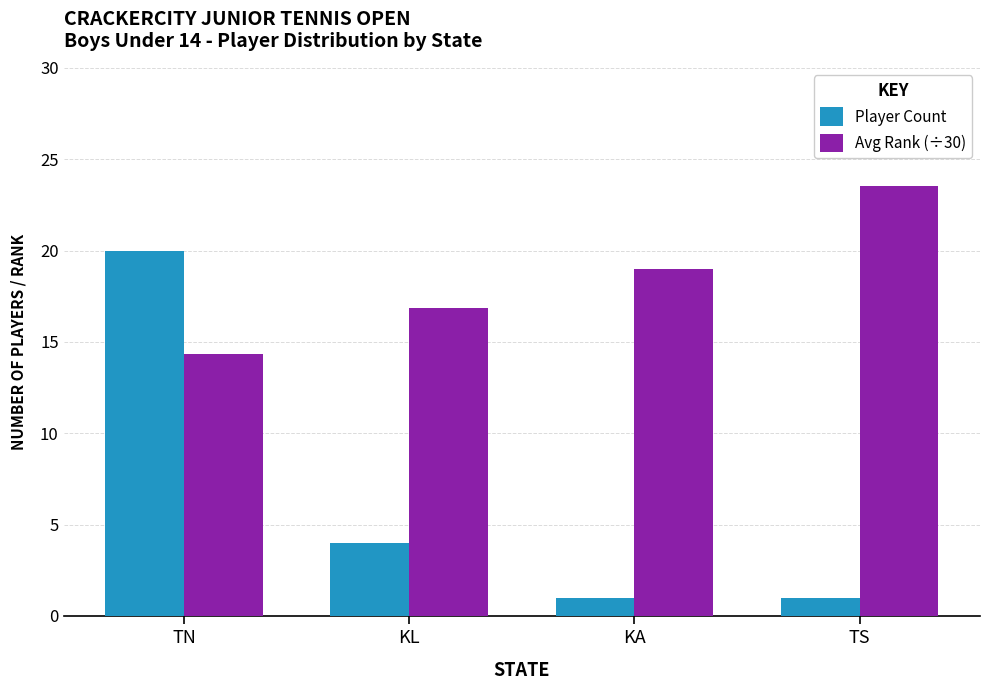

What is the label of the 1st bar from the right?

TS